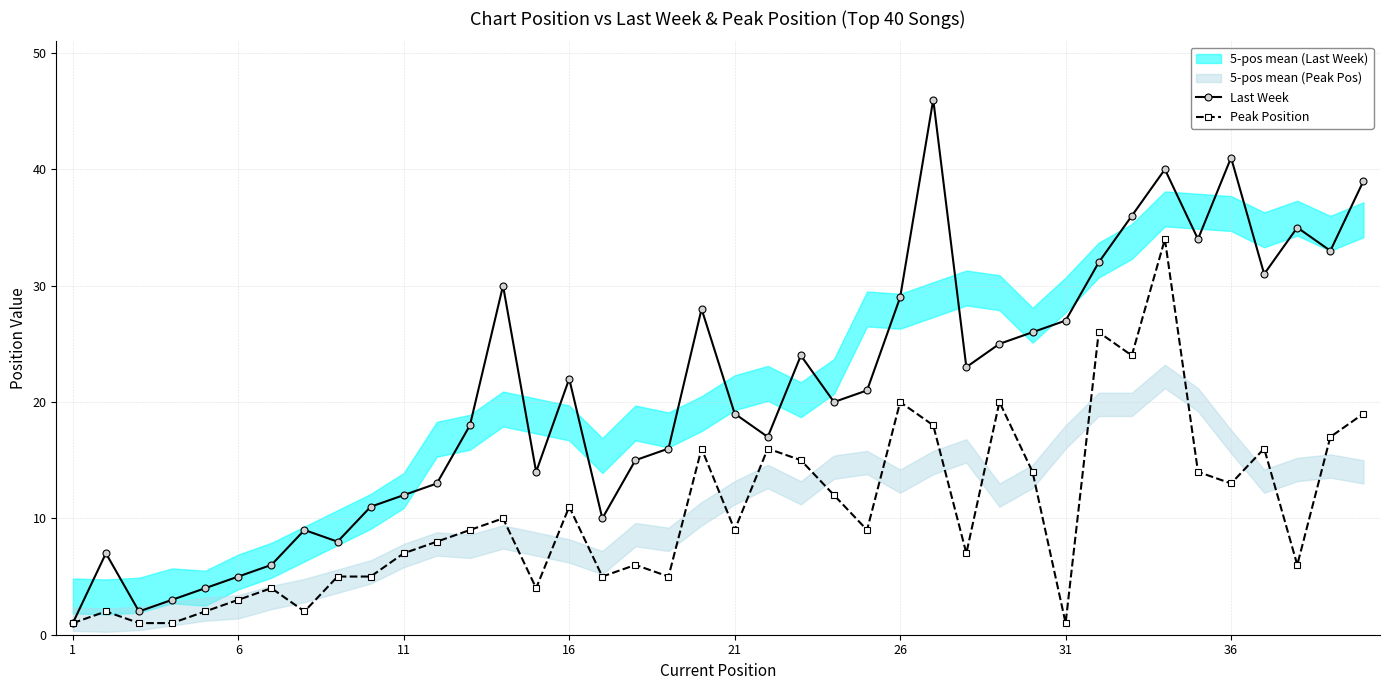

True or false: Last Week has more than 0 interior local peaks.

True